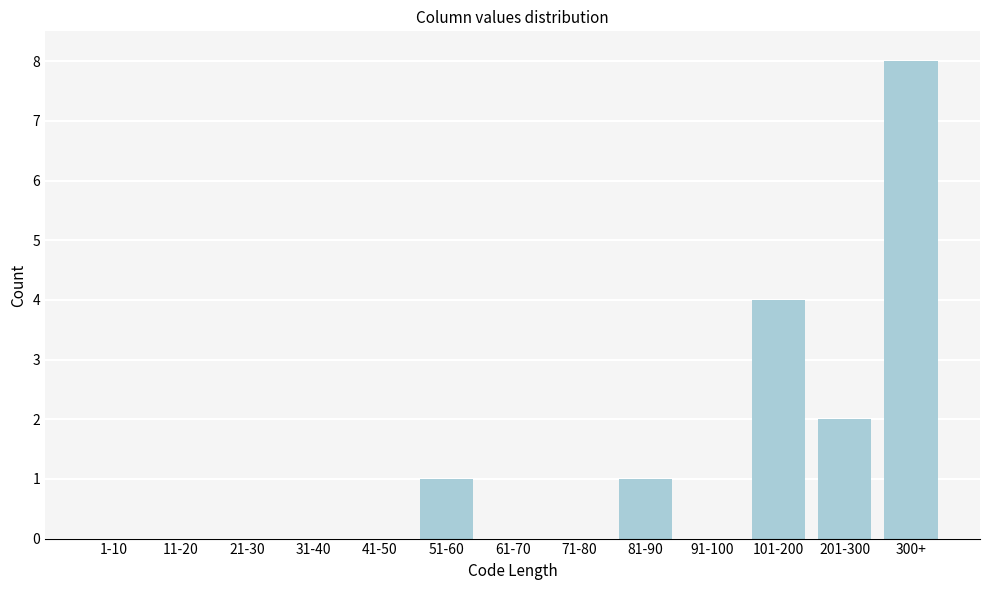

Reading left to right, extract all data points from this chart.

1-10=0	11-20=0	21-30=0	31-40=0	41-50=0	51-60=1	61-70=0	71-80=0	81-90=1	91-100=0	101-200=4	201-300=2	300+=8